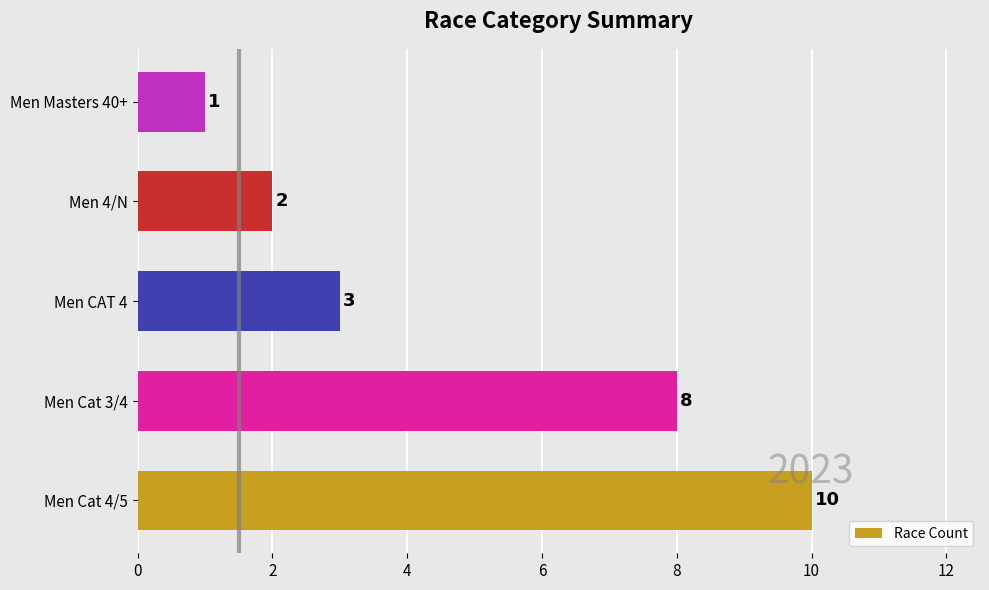

The chart shows a value of 2 at Men 4/N. True or false?

True